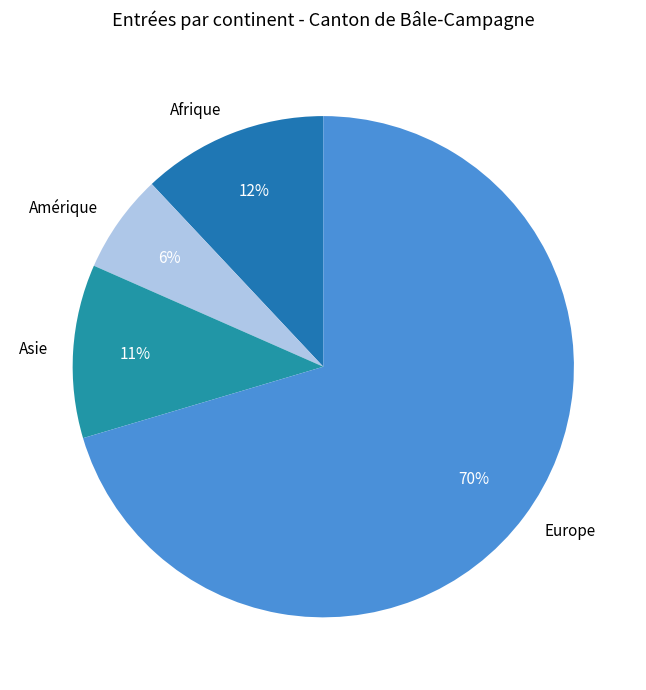

What is the majority slice?

Europe